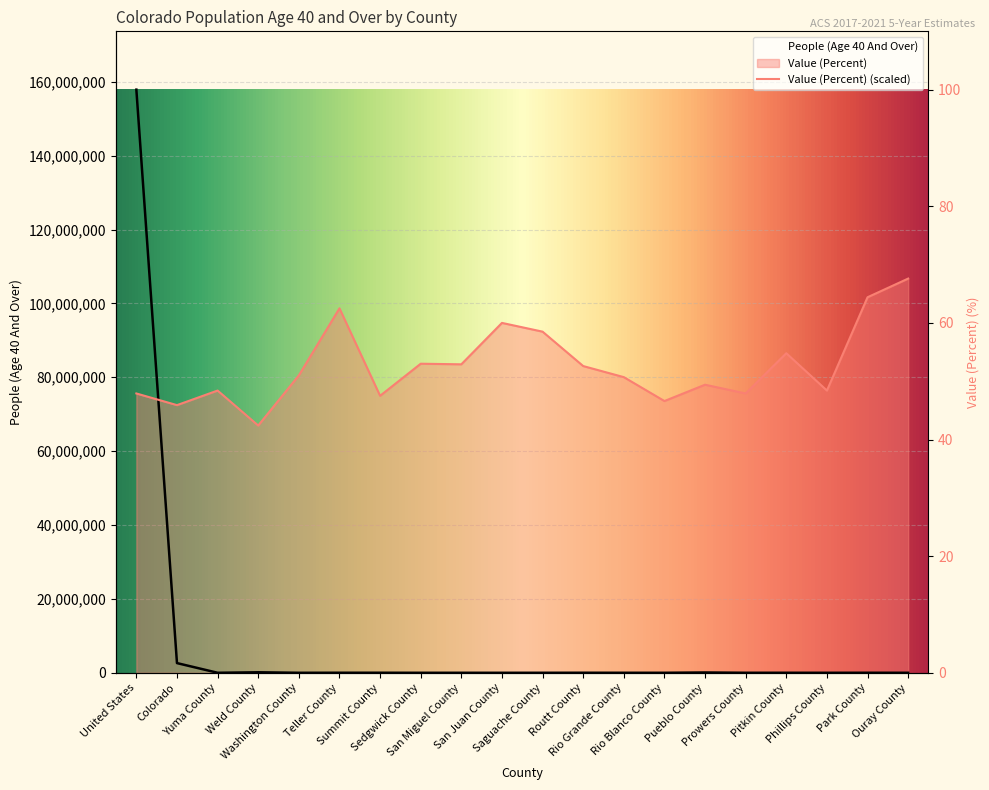

Between Rio Blanco County and Rio Grande County, which is larger?

Rio Grande County